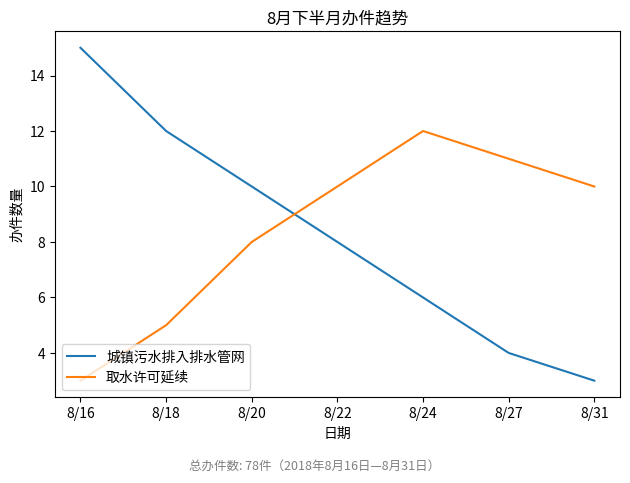

What is the maximum value shown in the chart?

15